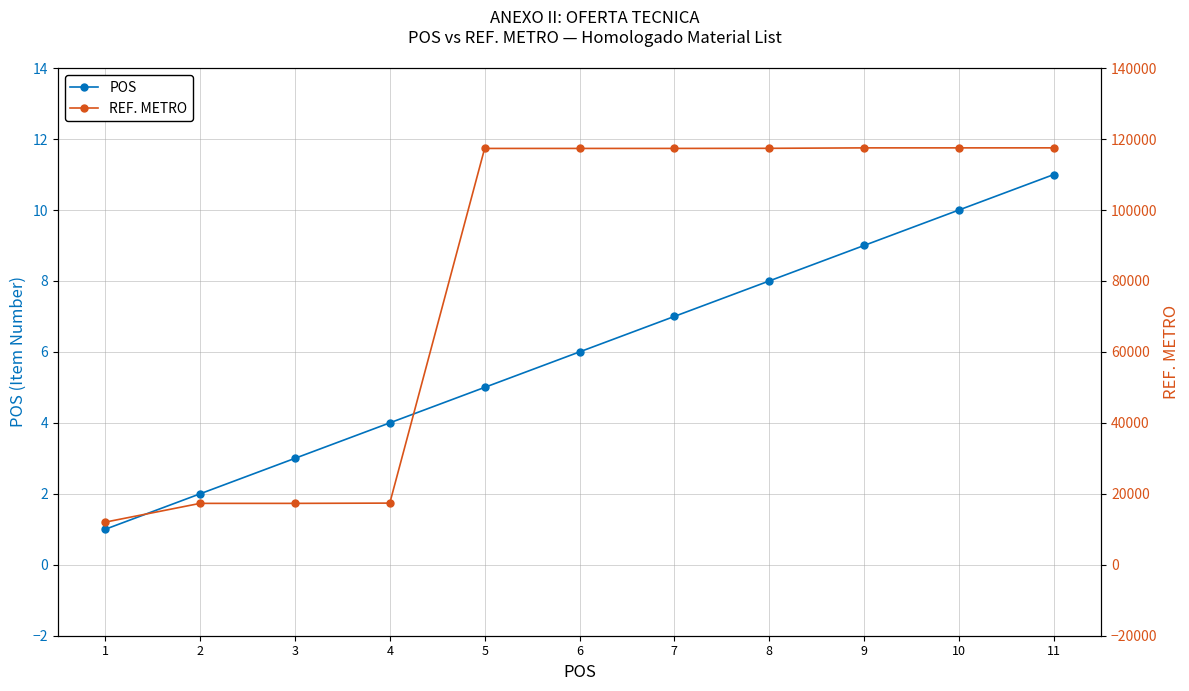

Is this an area chart (filled region under the line)?

No